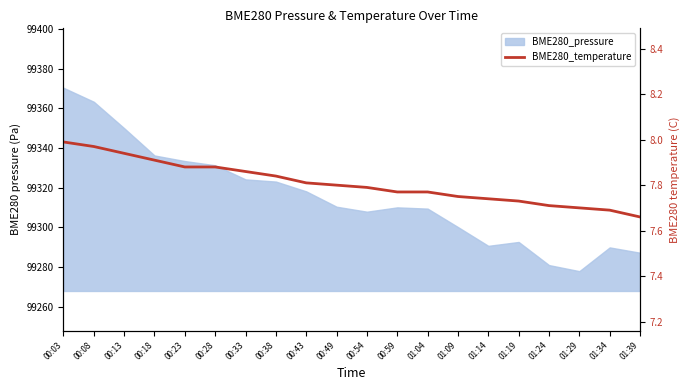

The value at 00:43 is 2.7. True or false?

False